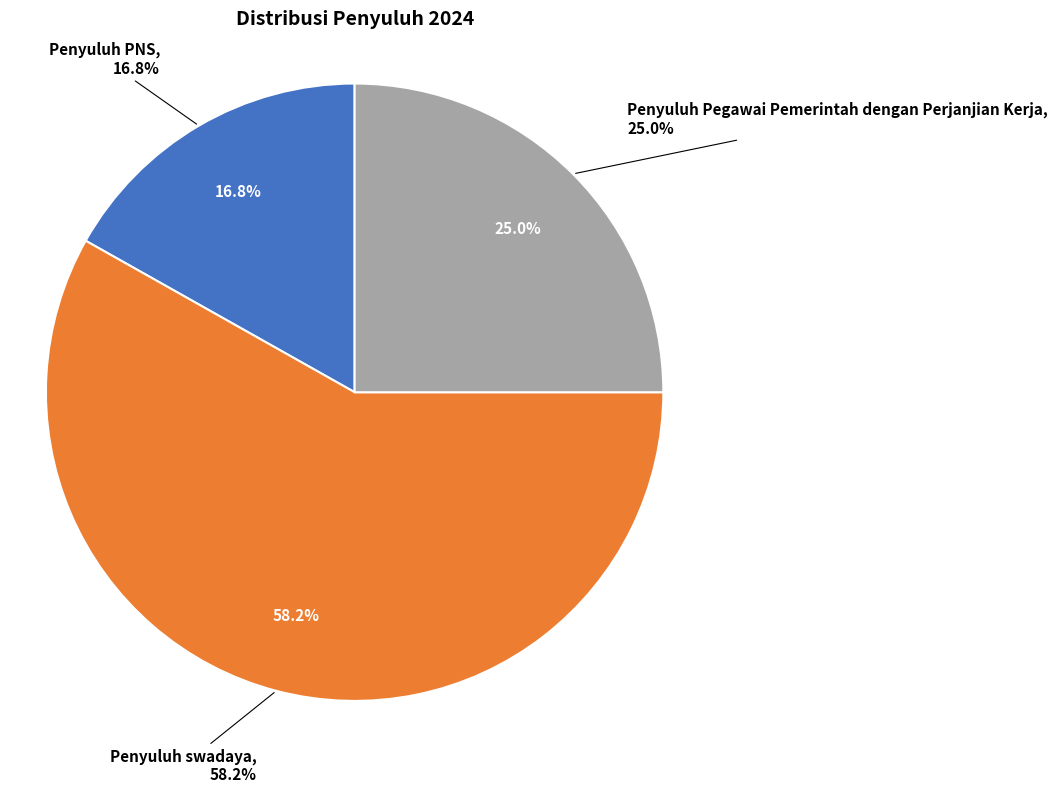

To the nearest percent, what is the combined percentage of Penyuluh Pegawai Pemerintah dengan Perjanjian Kerja and Penyuluh swadaya?

83%